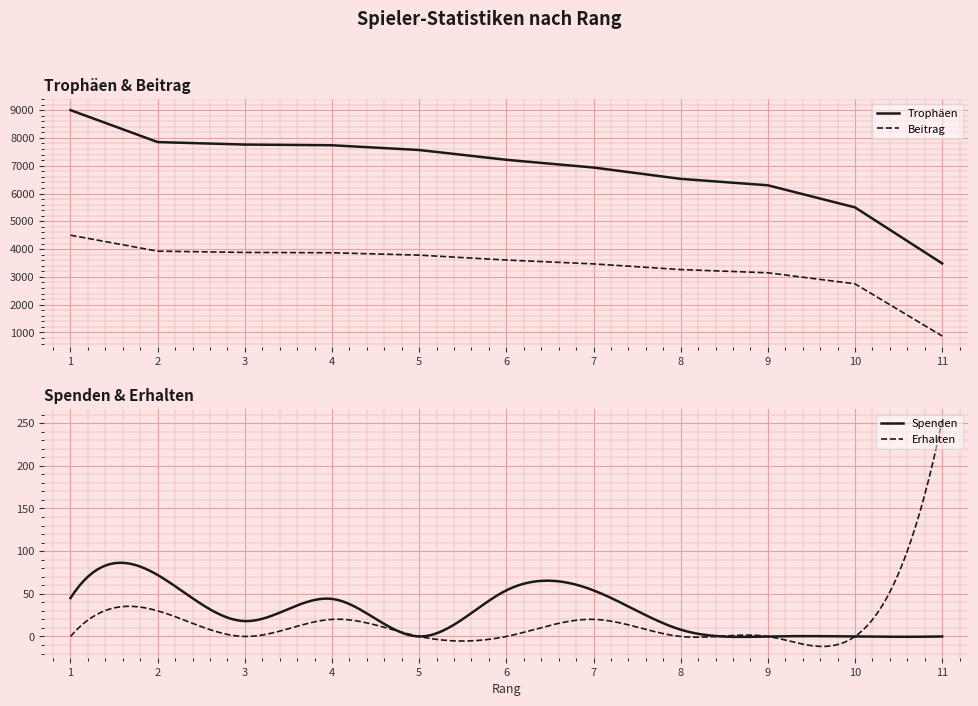

What is the maximum value for Trophäen?

9000